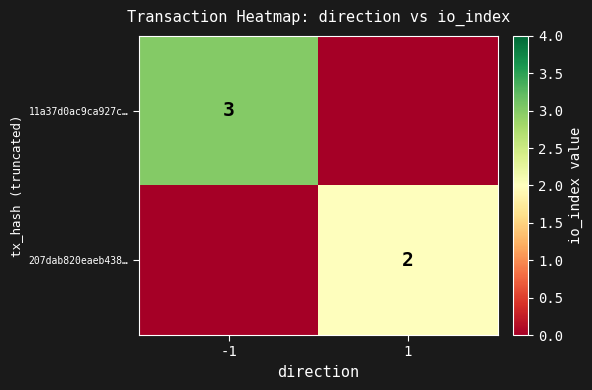

True or false: 207dab820eaeb438… has a value of 2 at 1.

True